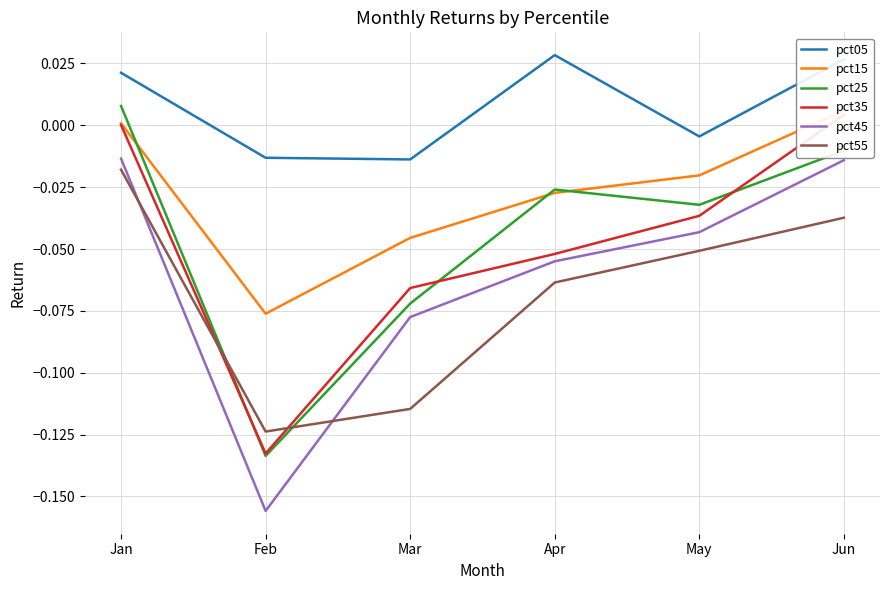

What is the spread (max minus min) of values at Jun?

0.1